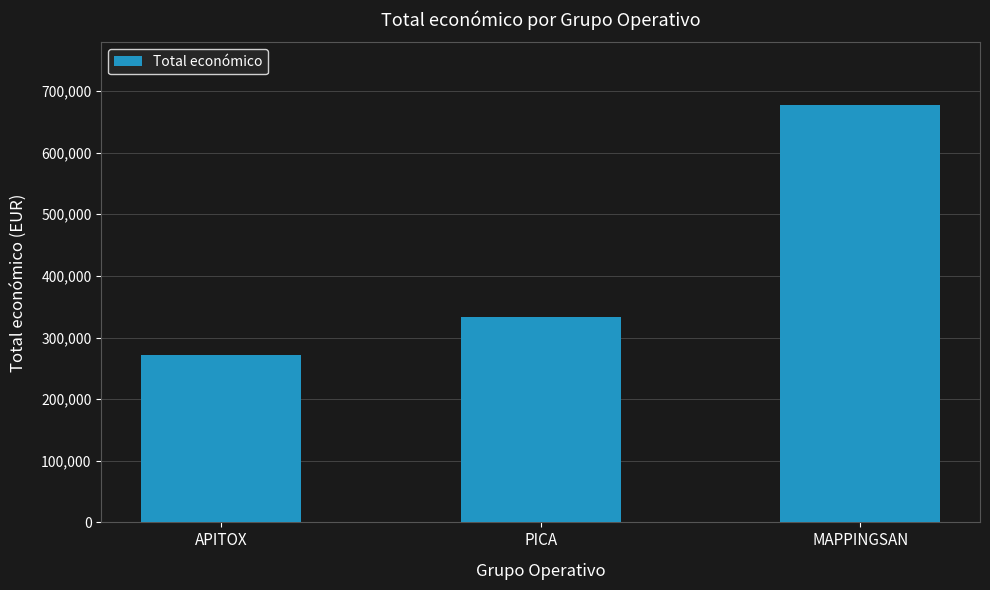

What is the sum of all values?

1281978